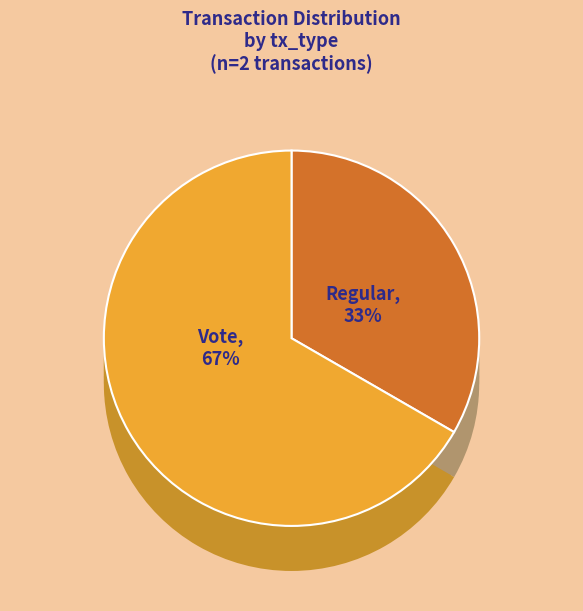

Does Vote (io_index=2) represent more than half of the total?

Yes